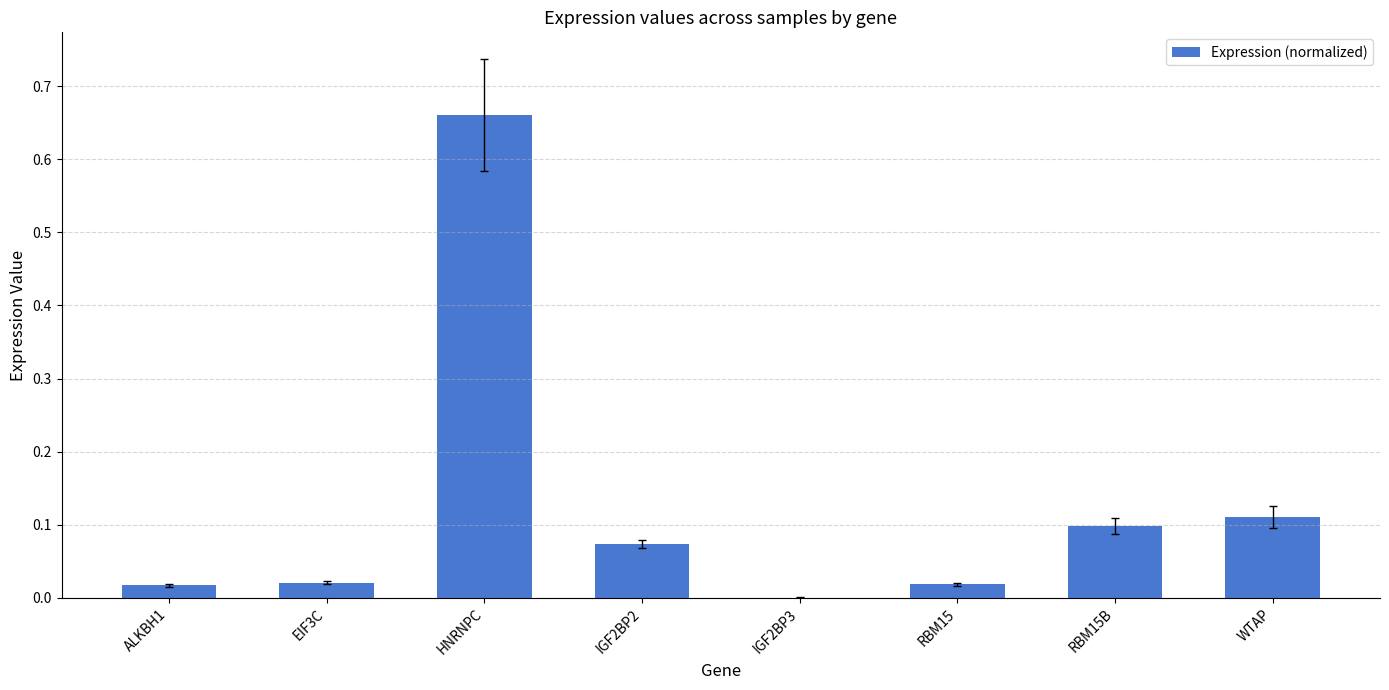

What is the sum of all values?

1.0